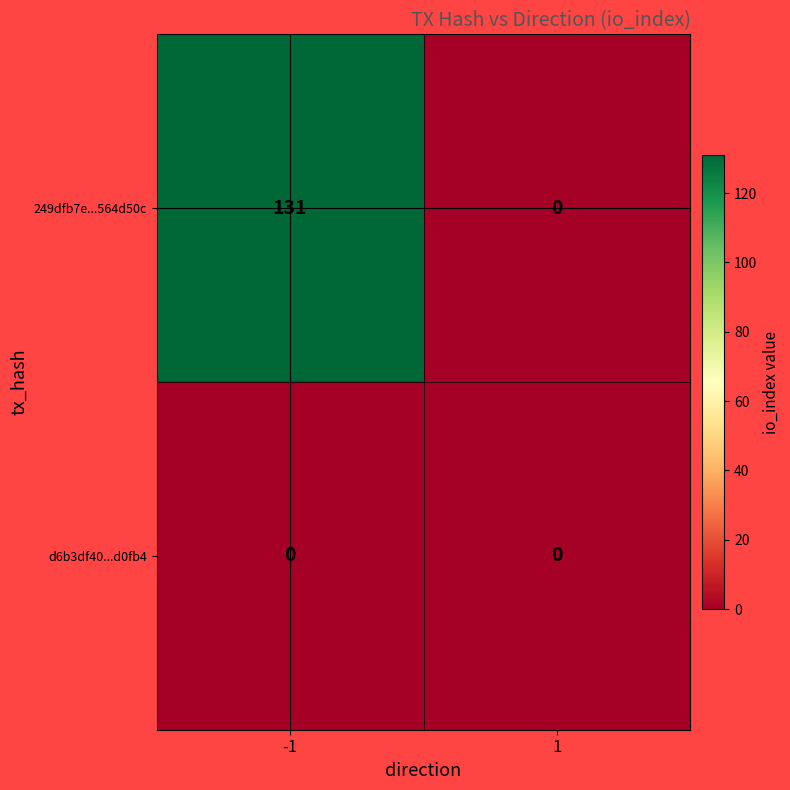

The value of d6b3df40...d0fb4 at 1 is 0. True or false?

True